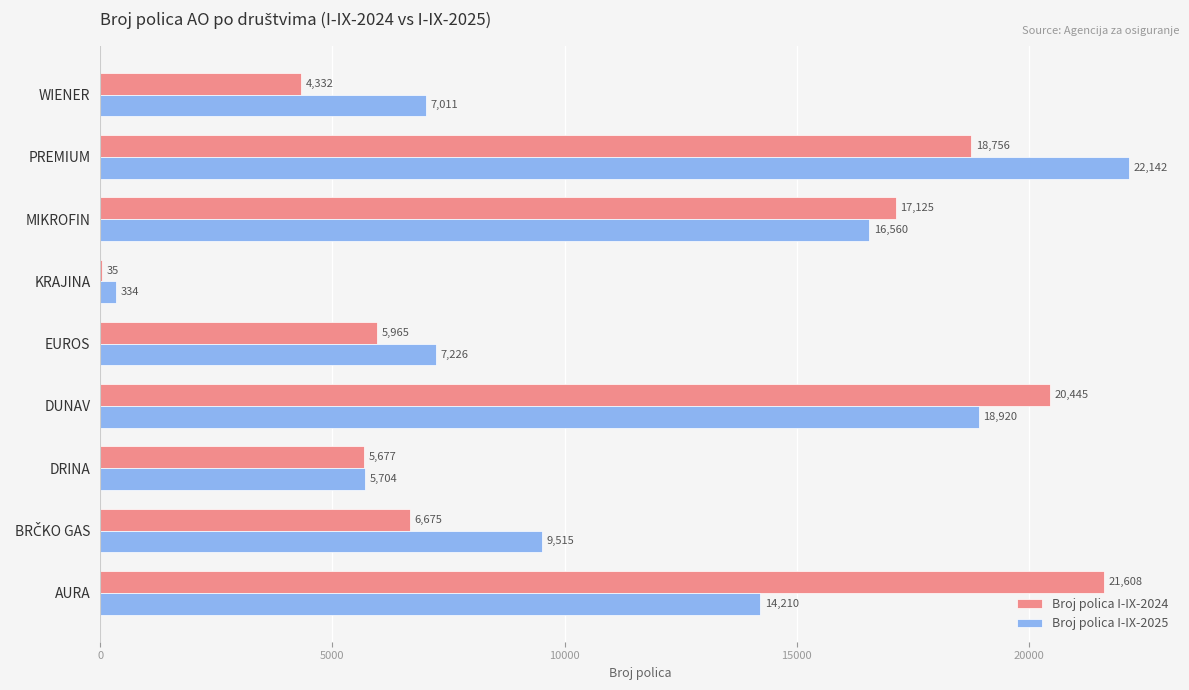

Read the Broj polica I-IX-2025 value at DUNAV, to the nearest 10.

18920